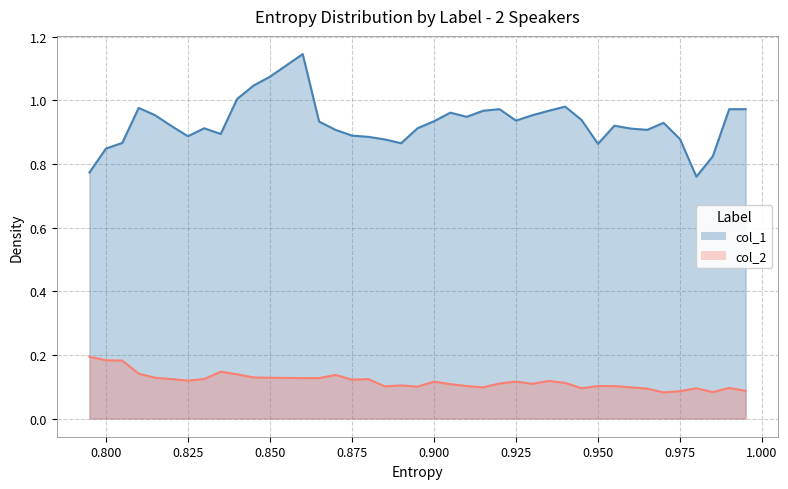

Is the value of col_2 at 0.945 greater than the value of col_1 at 0.995?

No